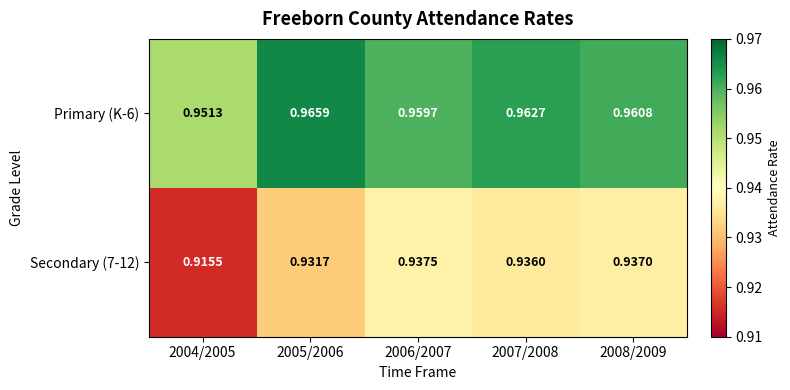

Is the value of Primary (K-6) at 2004/2005 greater than the value of Secondary (7-12) at 2004/2005?

Yes